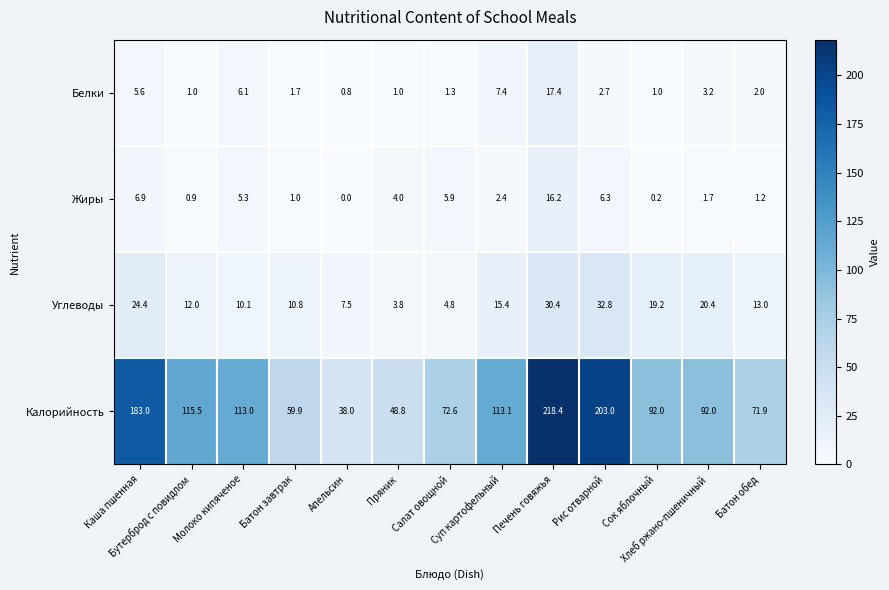

What is the greatest value displayed?

218.4